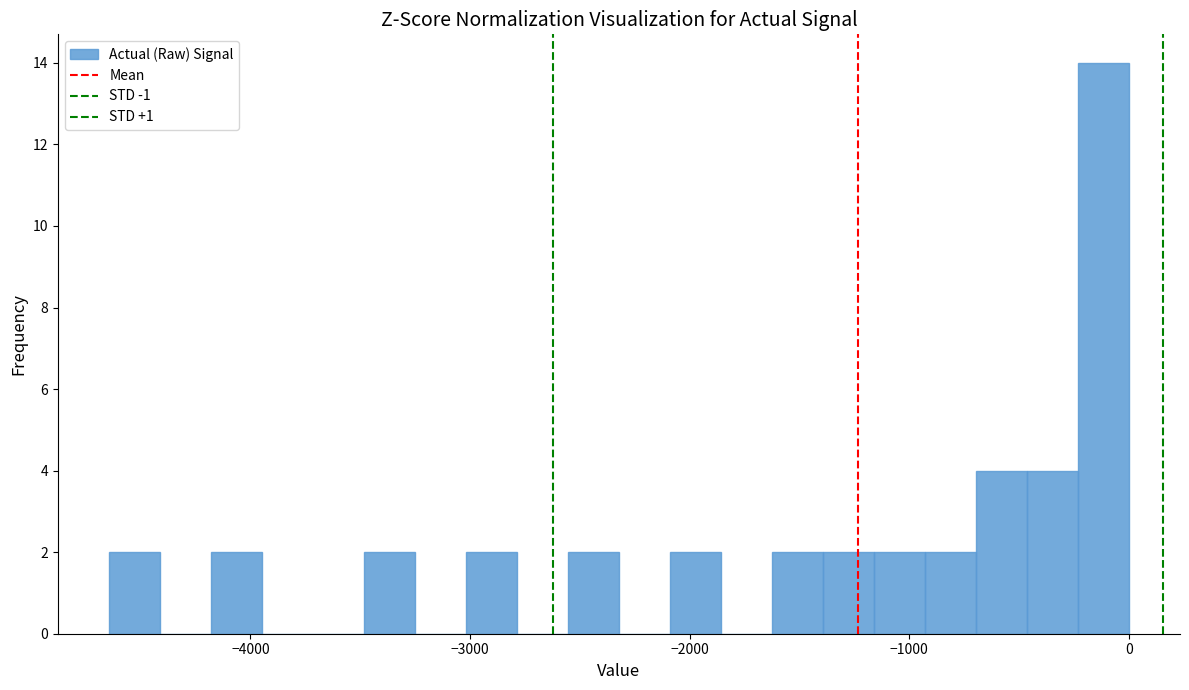

Read against the x-axis, roughly where is the centre of the tallest bar?

-100